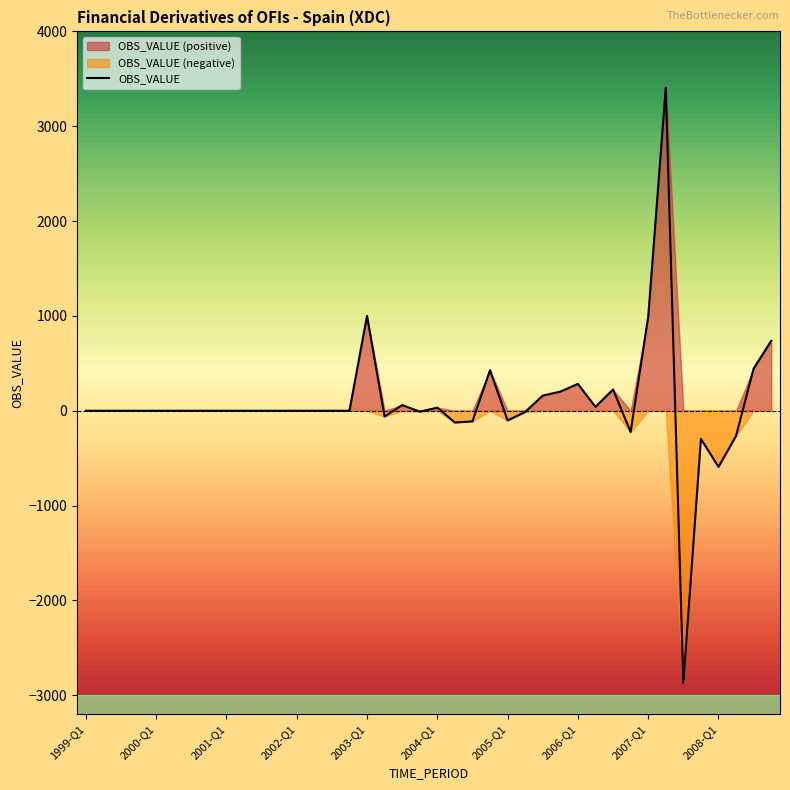

Rank the categories by value from lowest to highest.

34, 36, 35, 37, 31, 21, 22, 24, 17, 25, 19, 1999-Q1, 2000-Q1, 2001-Q1, 2002-Q1, 2003-Q1, 2004-Q1, 2005-Q1, 2006-Q1, 2007-Q1, 2008-Q1, 10, 11, 12, 13, 14, 15, 20, 29, 18, 26, 27, 30, 28, 23, 38, 39, 32, 16, 33